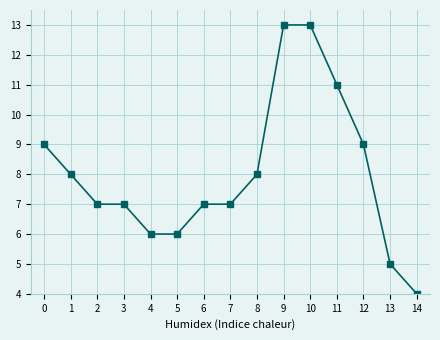

What is the value of the 14th point from the left?

5